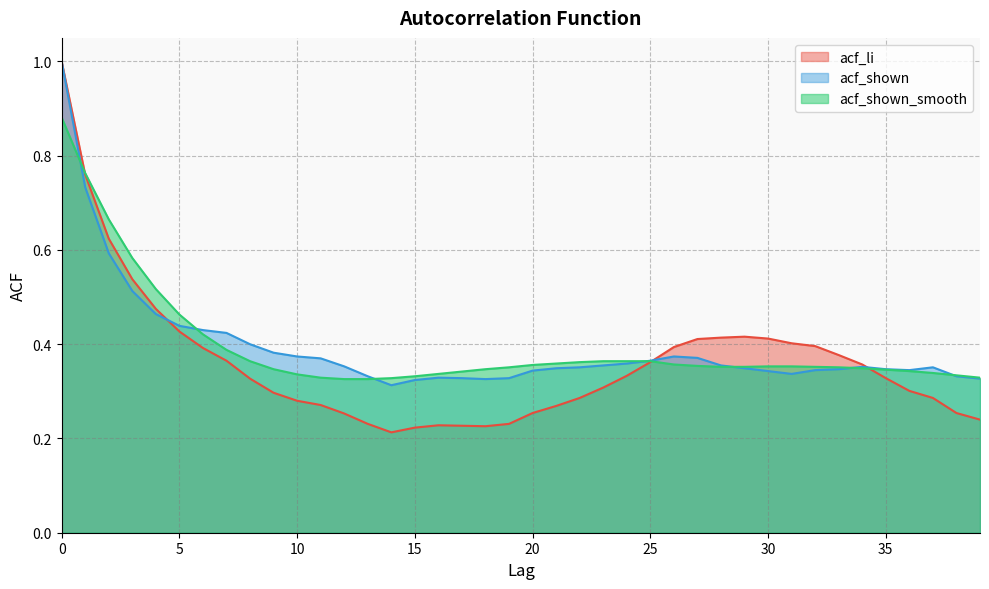

What is the lowest value of the acf_shown_smooth series?

0.3